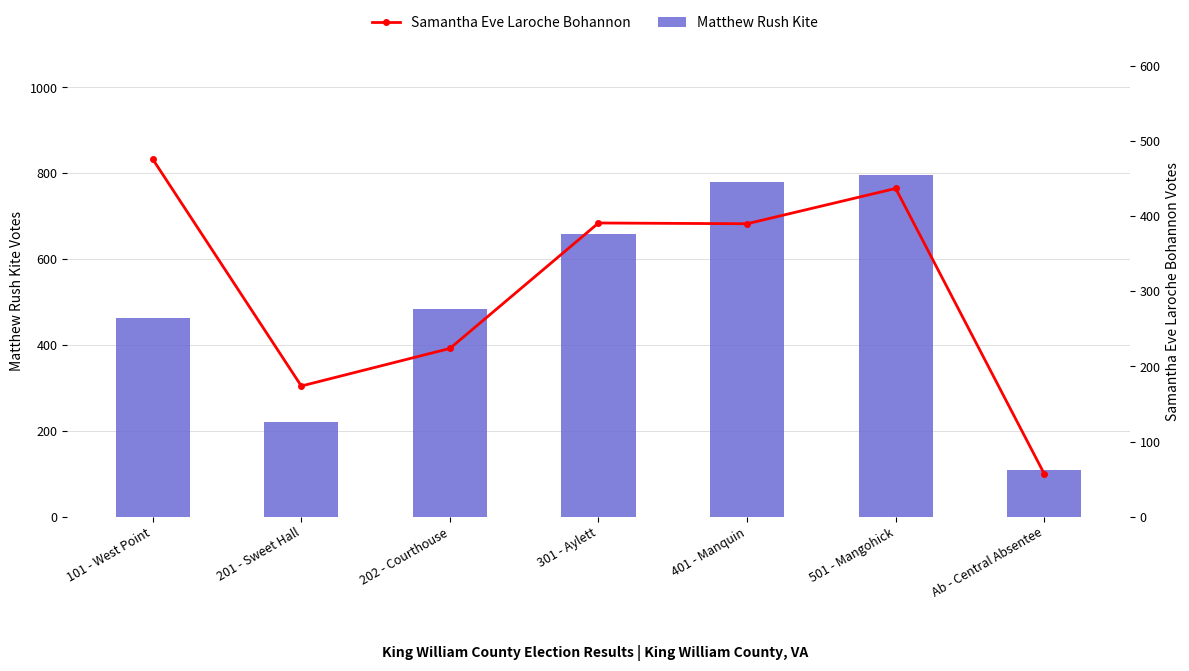

What is the minimum value for Samantha Eve Laroche Bohannon?

57